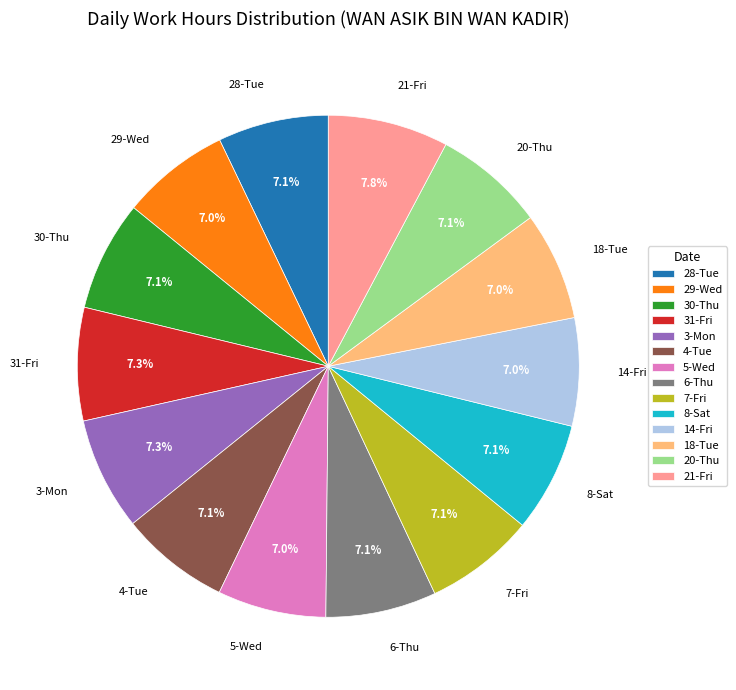

How many segments does this pie chart have?

14